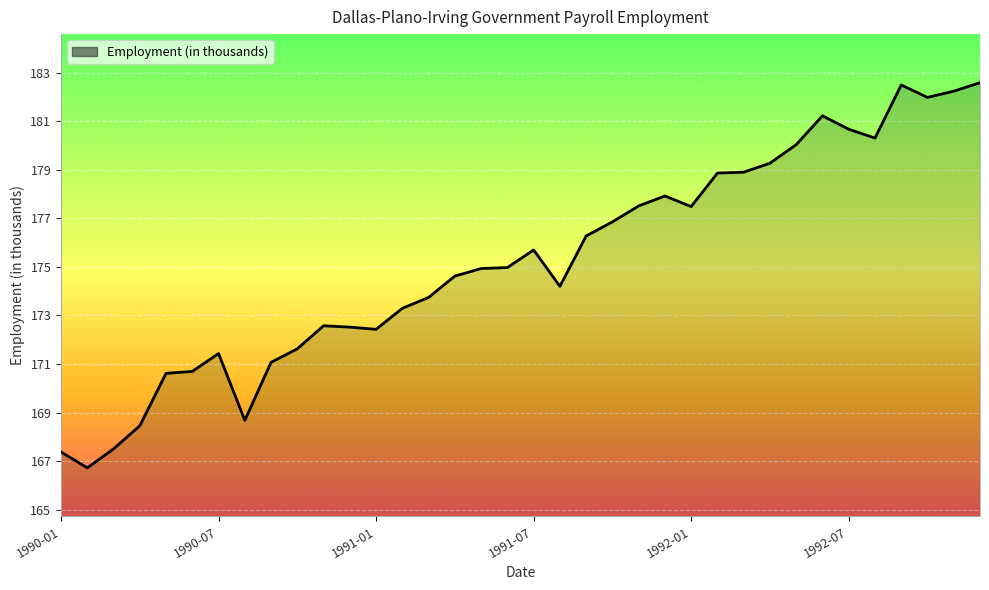

What is the difference between the maximum and minimum values?

15.9